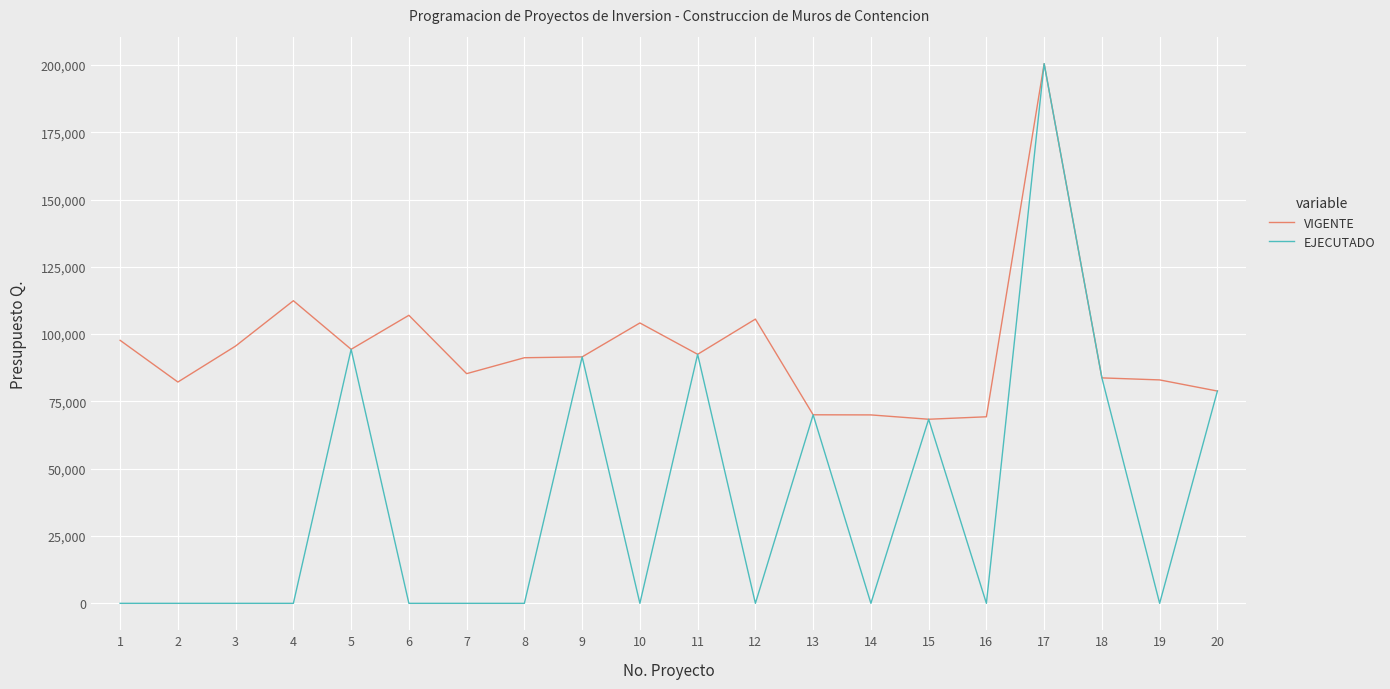

Which series changed the most between 4 and 19?

VIGENTE